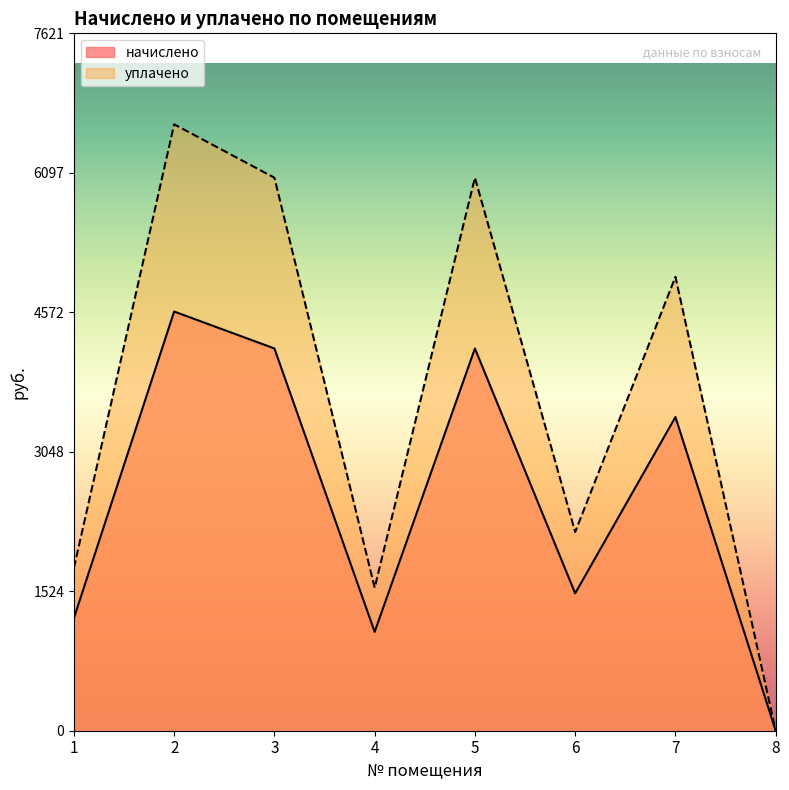

What is the highest value of the начислено series?

4581.0